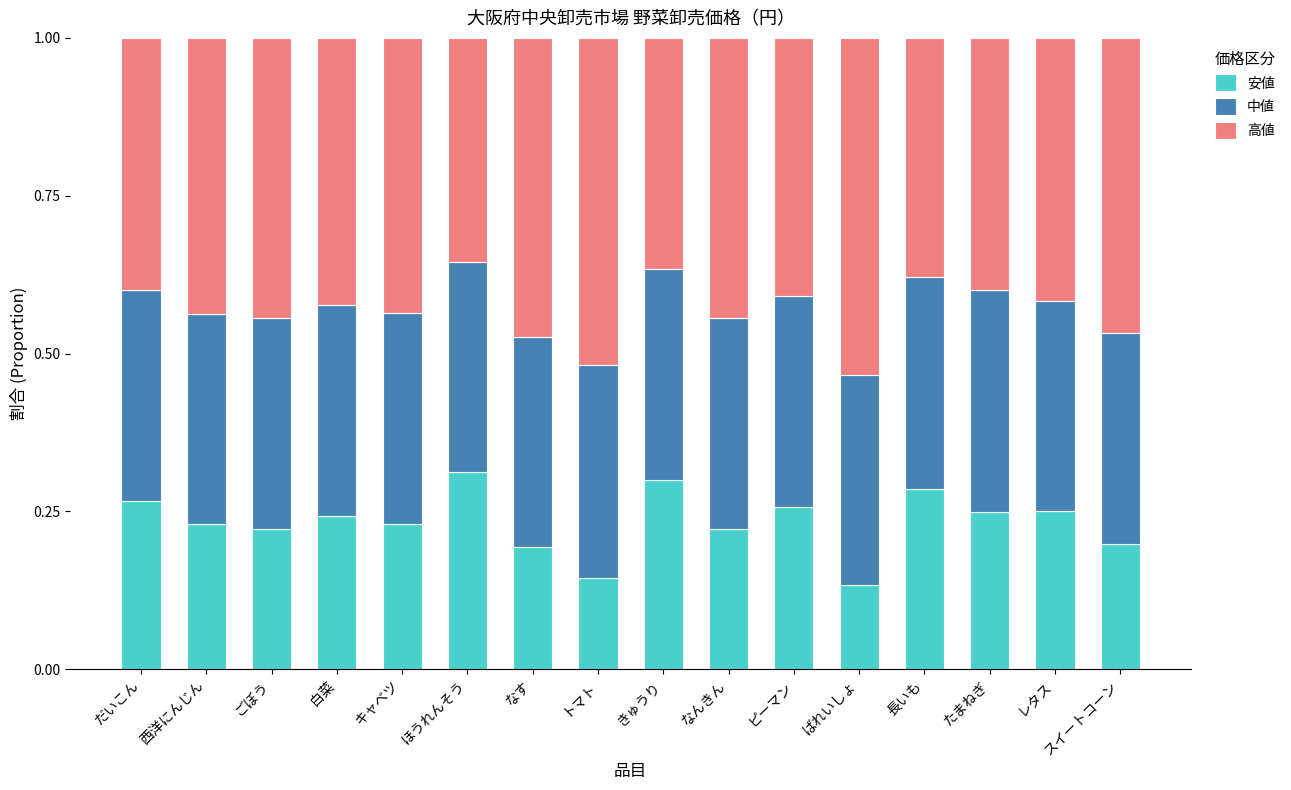

What are all the series names shown in the legend?

安値, 中値, 高値